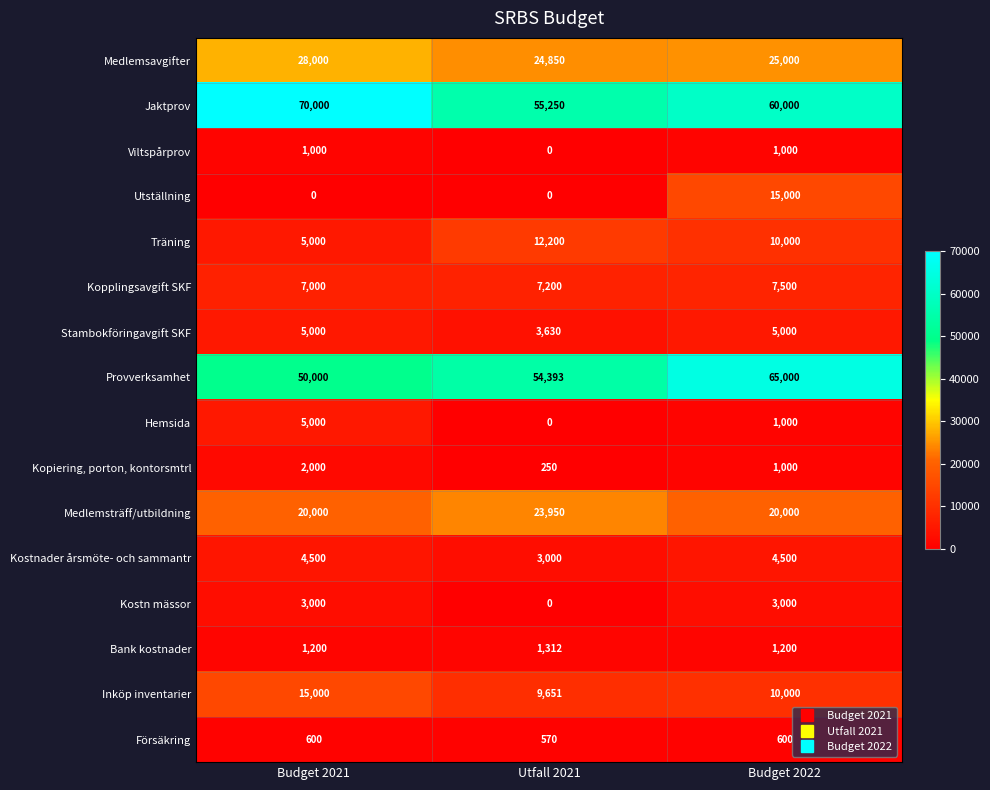

What is the maximum value shown in the chart?

70000